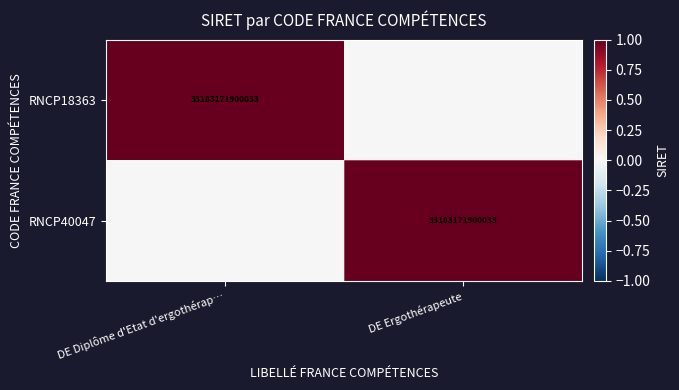

The RNCP40047 series shows 33183171900033 at DE Ergothérapeute. True or false?

True